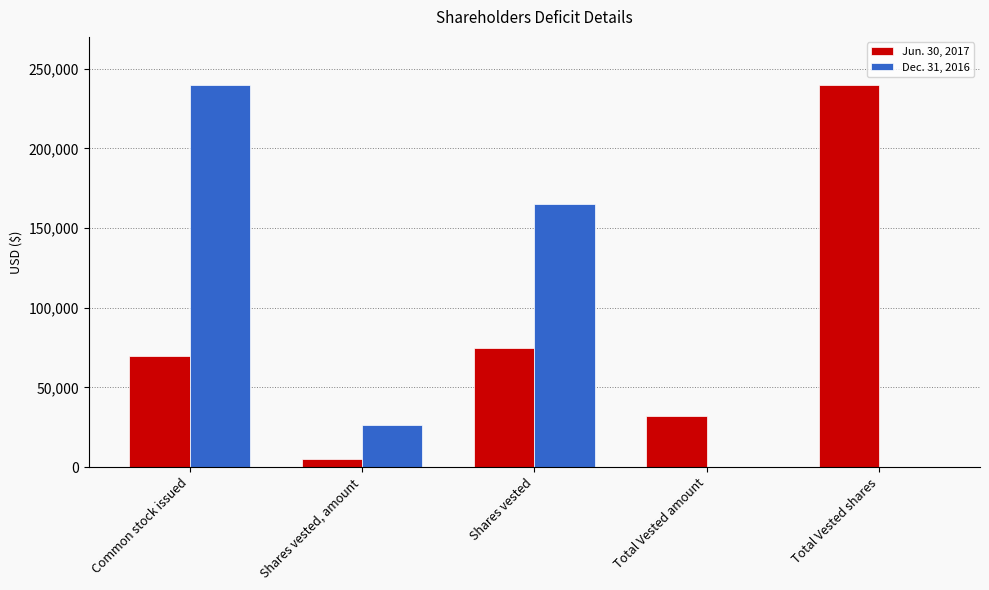

Between Total Vested amount and Total Vested shares, which series saw the biggest shift?

Jun. 30, 2017